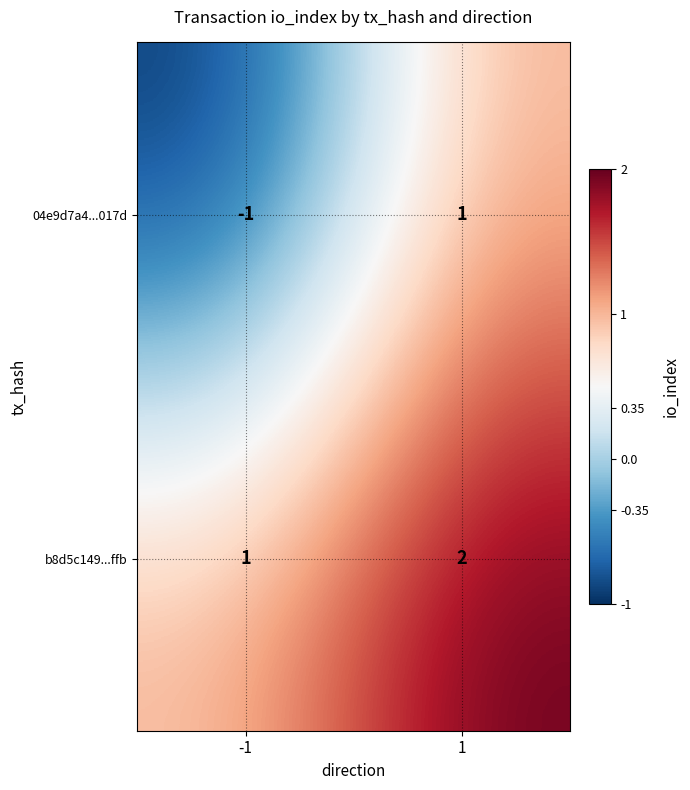

At which category is the sum across all series the highest?

1